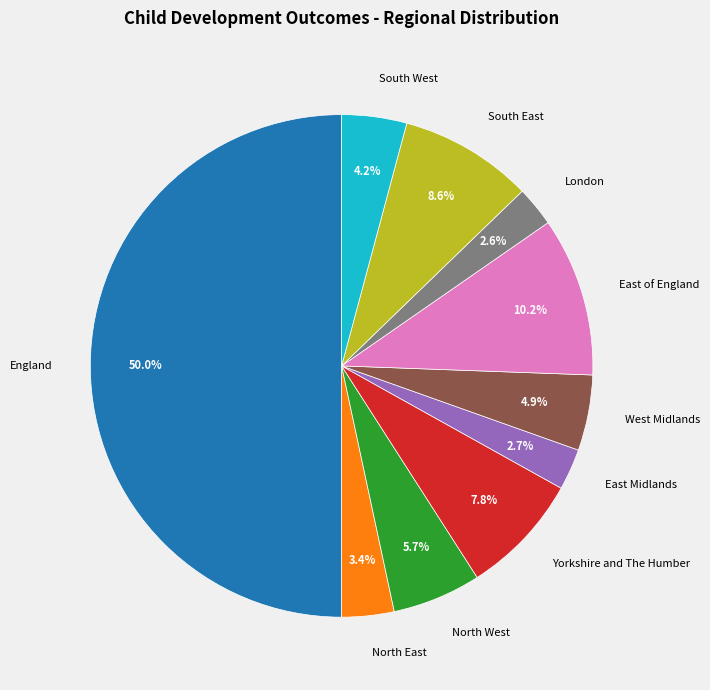

Which has a higher value, East Midlands or Yorkshire and The Humber?

Yorkshire and The Humber